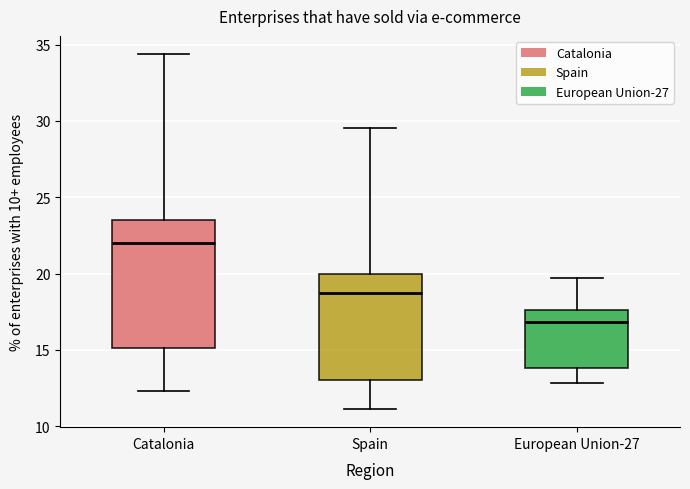

Which box's median line is the lowest?

European Union-27